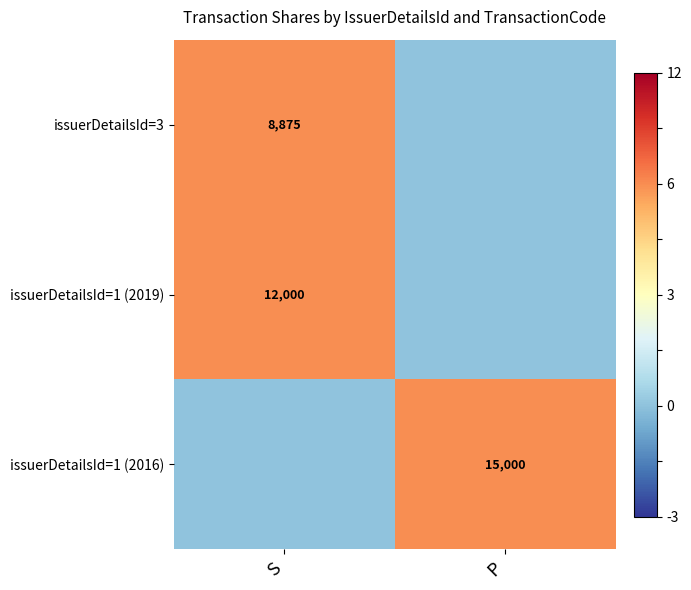

Rank the series at P from highest to lowest value.

issuerDetailsId=1 (2016), issuerDetailsId=3, issuerDetailsId=1 (2019)